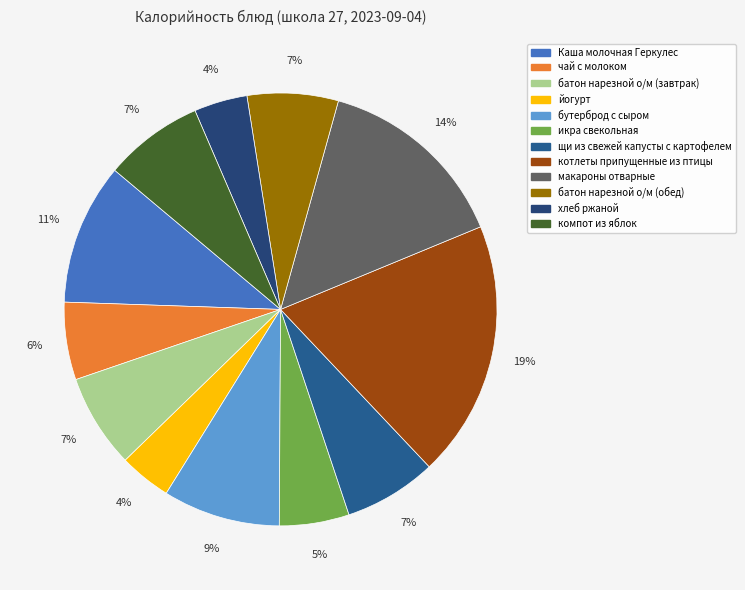

Rank the categories by value from highest to lowest.

котлеты припущенные из птицы, макароны отварные, Каша молочная Геркулес, бутерброд с сыром, компот из яблок, батон нарезной о/м (завтрак), щи из свежей капусты с картофелем, батон нарезной о/м (обед), чай с молоком, икра свекольная, хлеб ржаной, йогурт